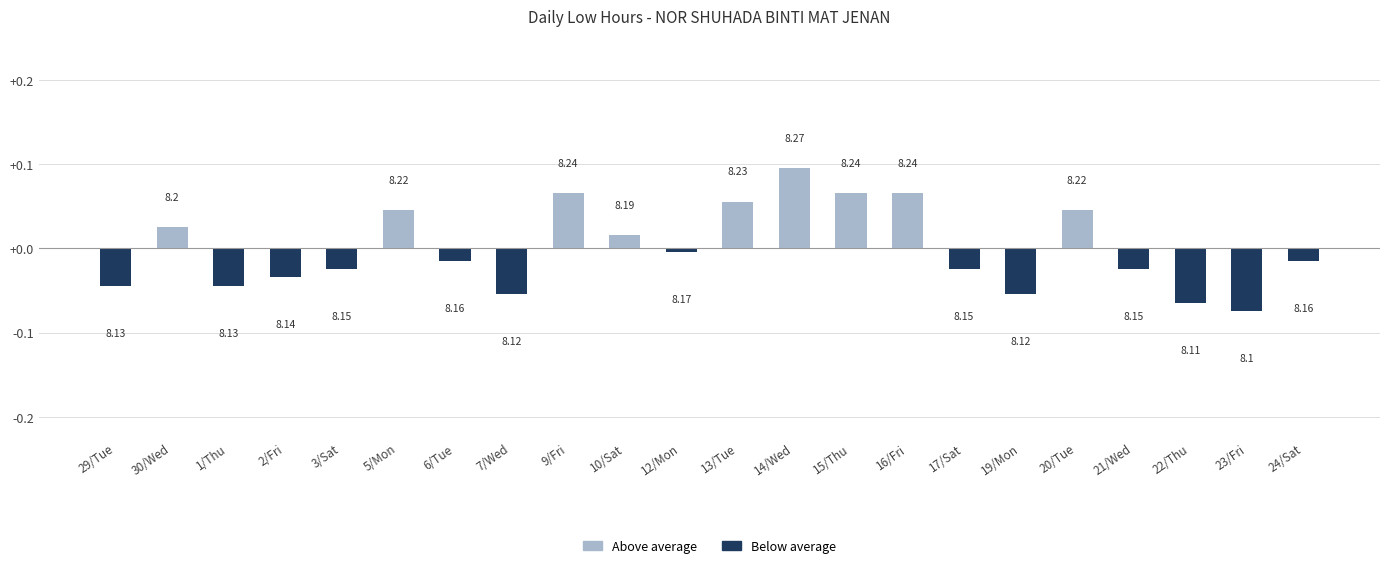

Rank the categories by value from highest to lowest.

14/Wed, 9/Fri, 15/Thu, 16/Fri, 13/Tue, 5/Mon, 20/Tue, 30/Wed, 10/Sat, 12/Mon, 6/Tue, 24/Sat, 3/Sat, 17/Sat, 21/Wed, 2/Fri, 29/Tue, 1/Thu, 7/Wed, 19/Mon, 22/Thu, 23/Fri